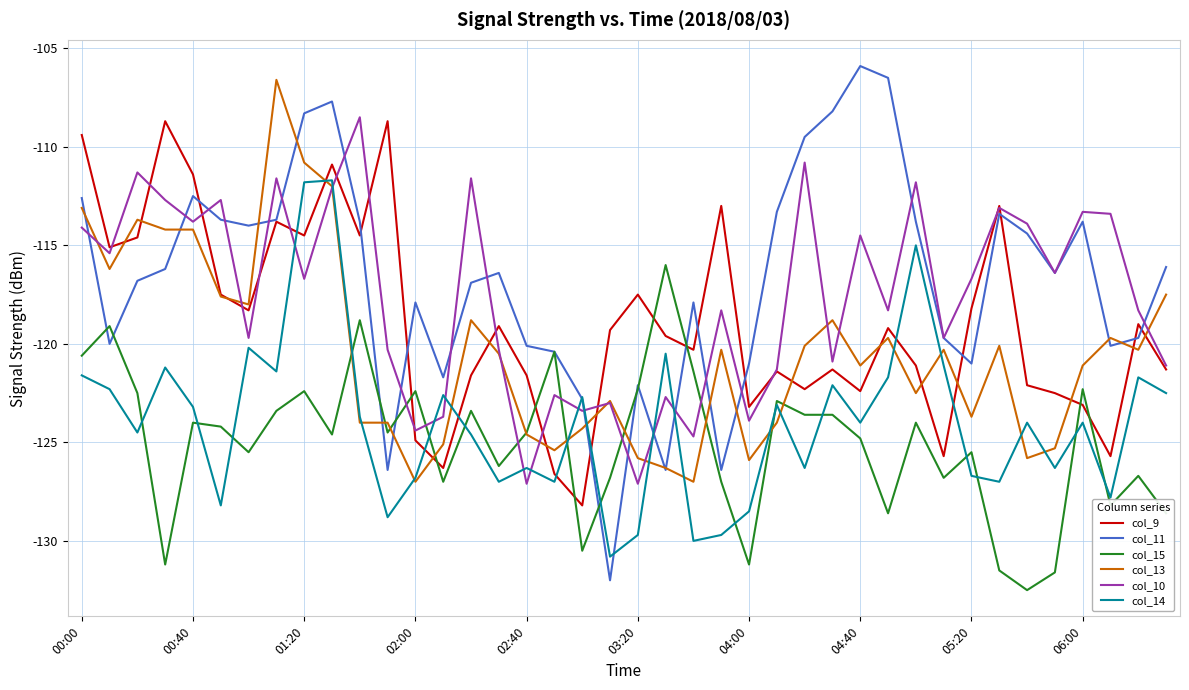

What is the minimum value shown in the chart?

-132.5